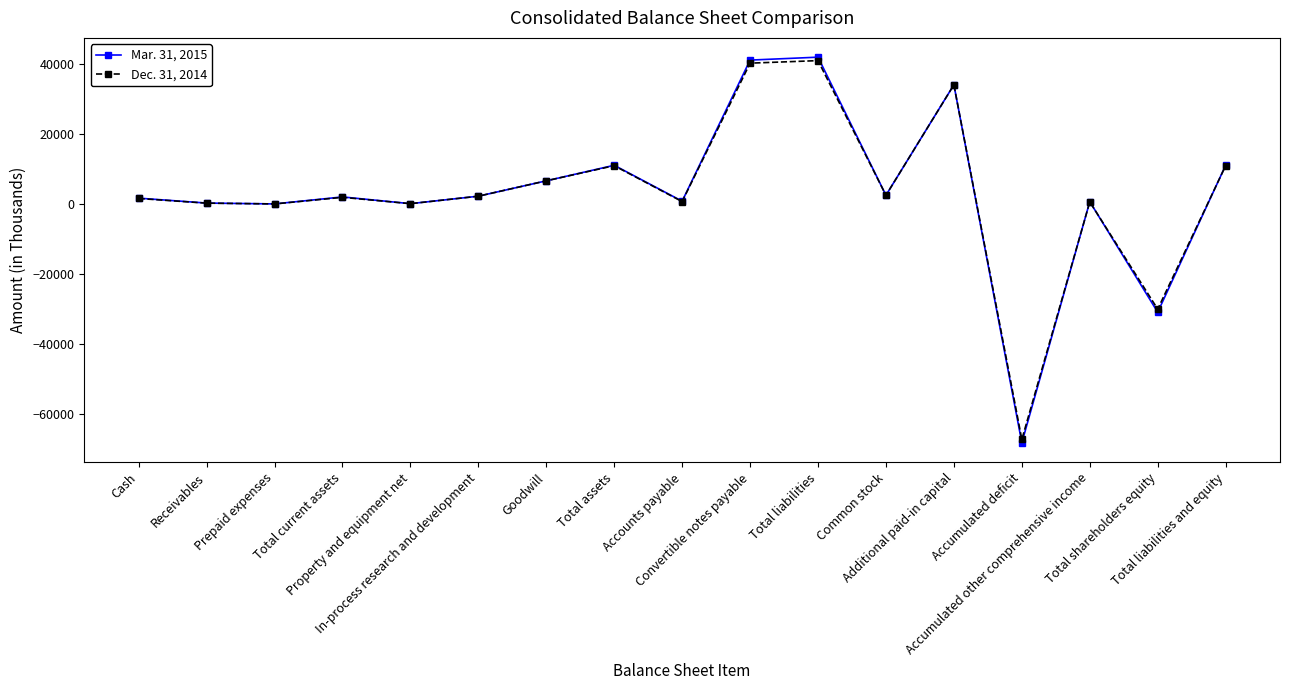

Does the chart display data point markers on the line(s)?

Yes